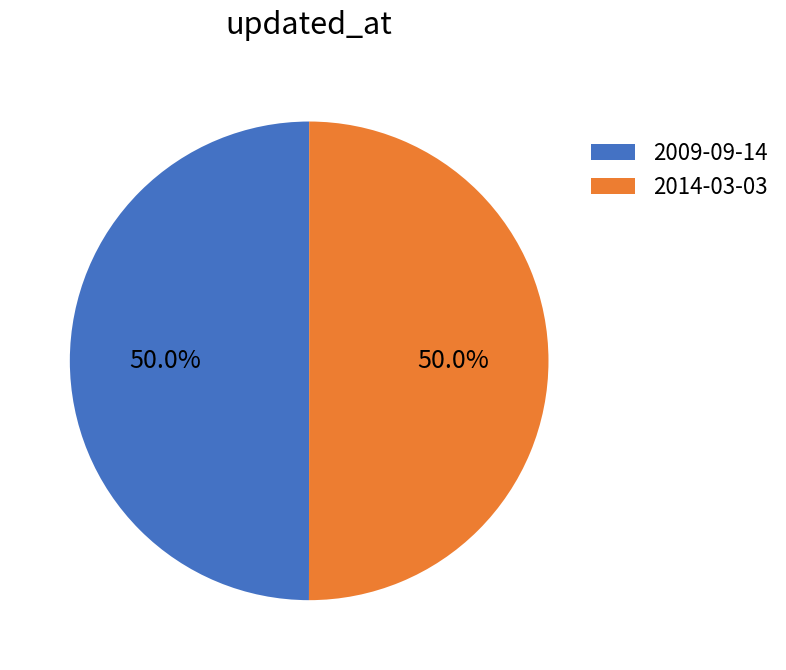

To the nearest percent, what is the combined percentage of 2009-09-14 and 2014-03-03?

100%